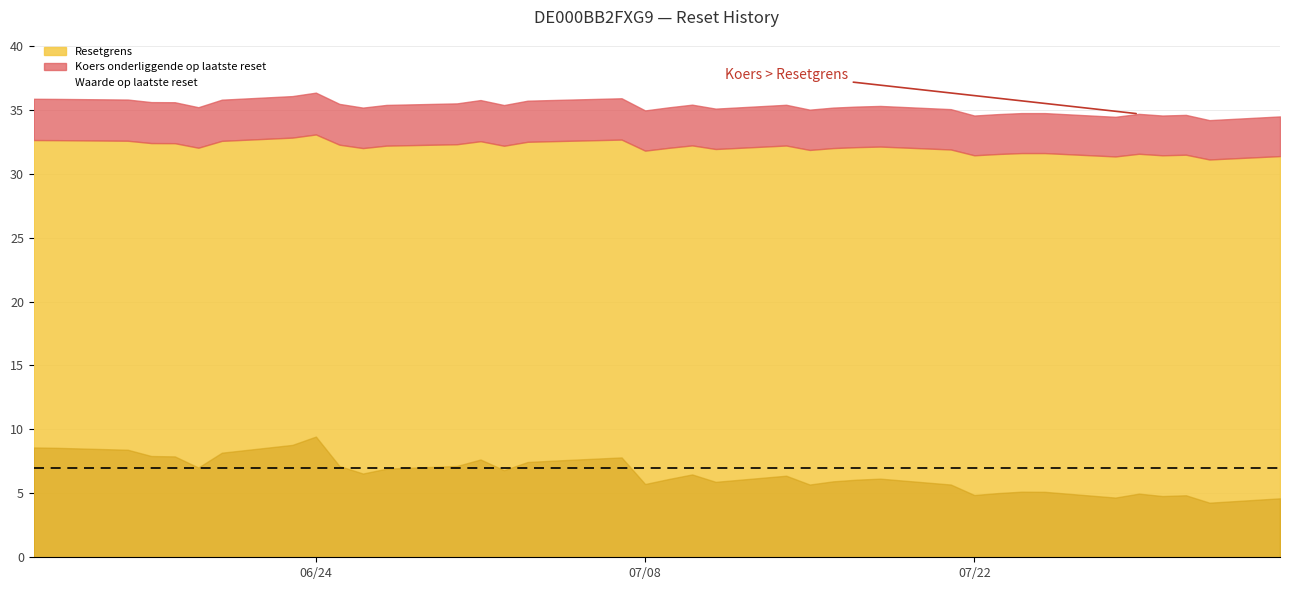

True or false: Waarde op laatste reset has a value of 7.0 at 07/22.

False